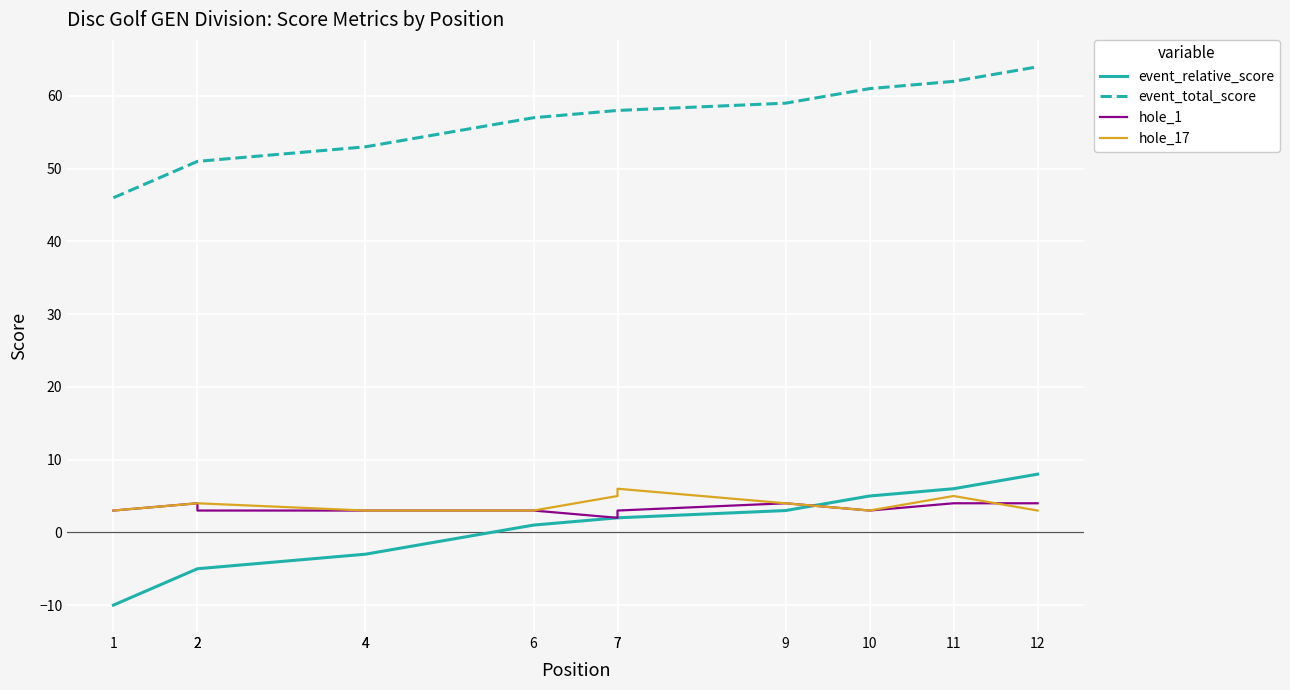

At which label does event_total_score reach its minimum?

1